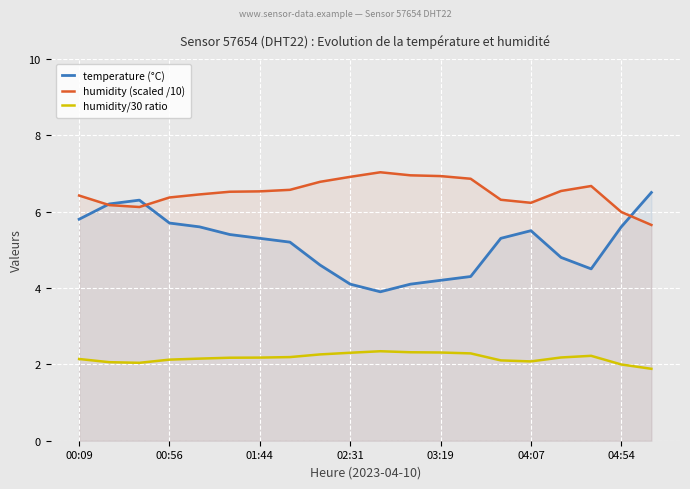

Reading left to right, transcribe all the data shown in this chart.

temperature (°C): 5.8	6.2	6.3	5.7	5.6	5.4	5.3	5.2	4.6	4.1	3.9	4.1	4.2	4.3	5.3	5.5	4.8	4.5	5.6	6.5
humidity (scaled /10): 6.4	6.2	6.1	6.4	6.5	6.5	6.5	6.6	6.8	6.9	7.0	7.0	6.9	6.9	6.3	6.2	6.5	6.7	6.0	5.7
humidity/30 ratio: 2.1	2.1	2.0	2.1	2.1	2.2	2.2	2.2	2.3	2.3	2.3	2.3	2.3	2.3	2.1	2.1	2.2	2.2	2.0	1.9